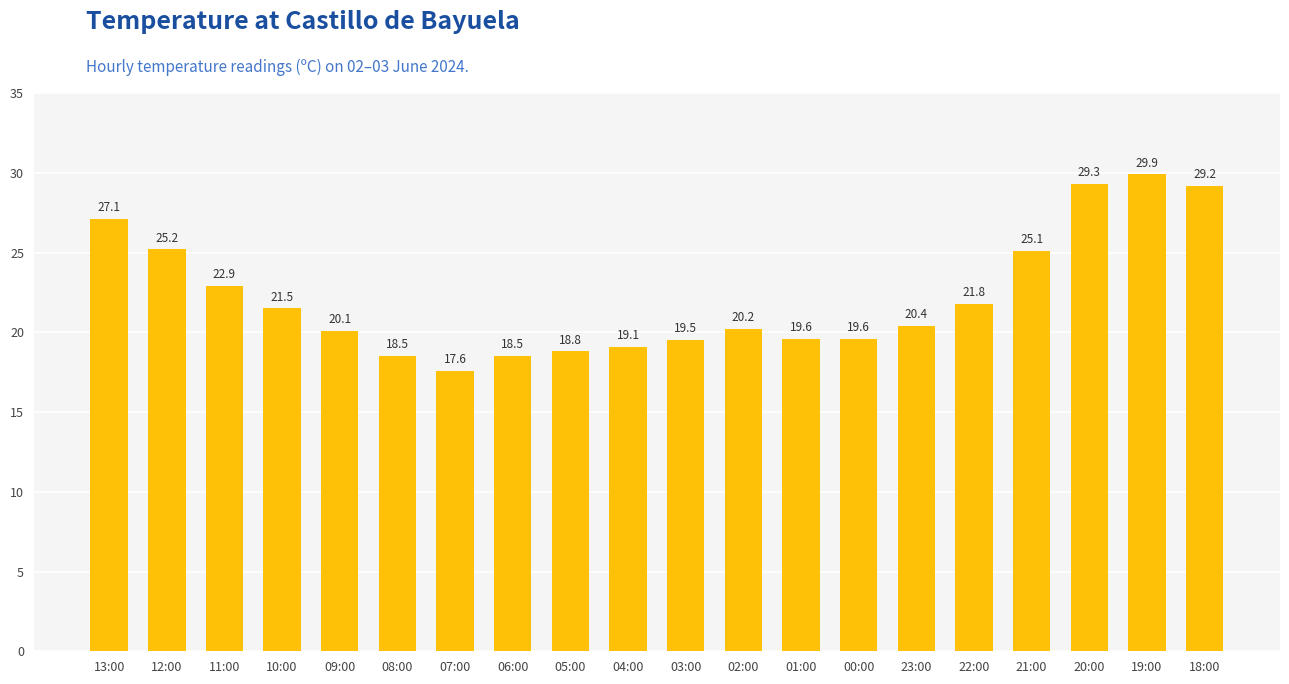

True or false: the data shows 40.1 at 19:00.

False